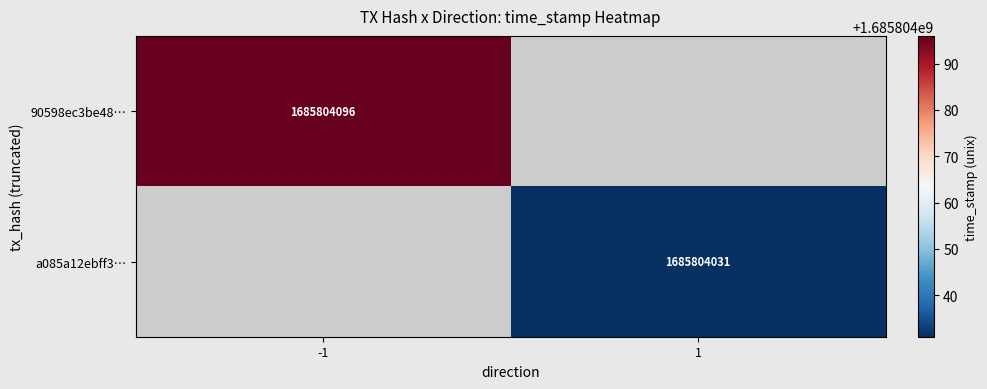

True or false: 90598ec3be48… has a value of 381007692 at -1.

False